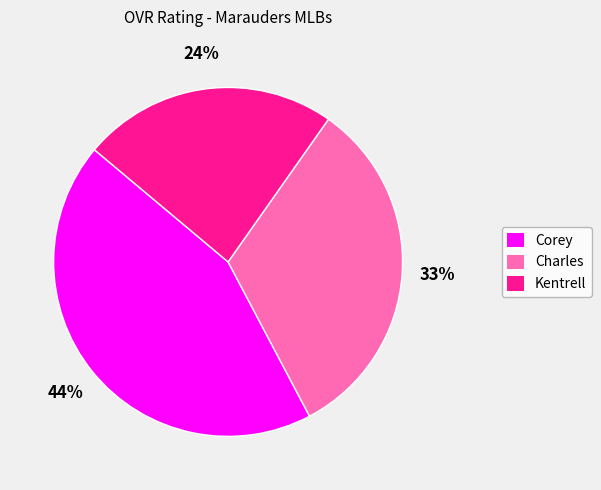

Is Corey the majority of the pie?

No